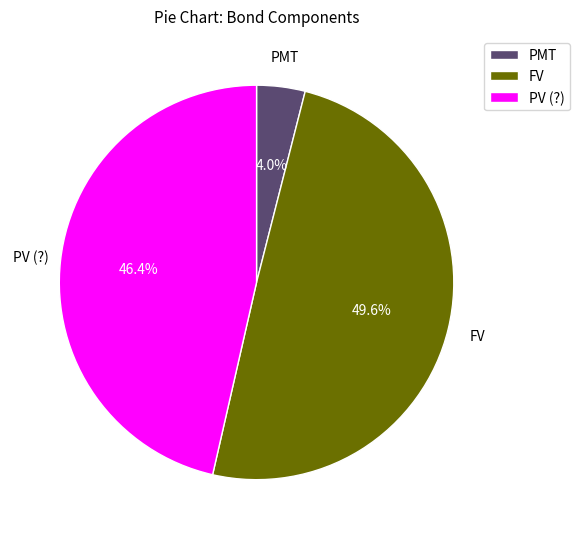

To the nearest percent, what is the average slice percentage?

33%